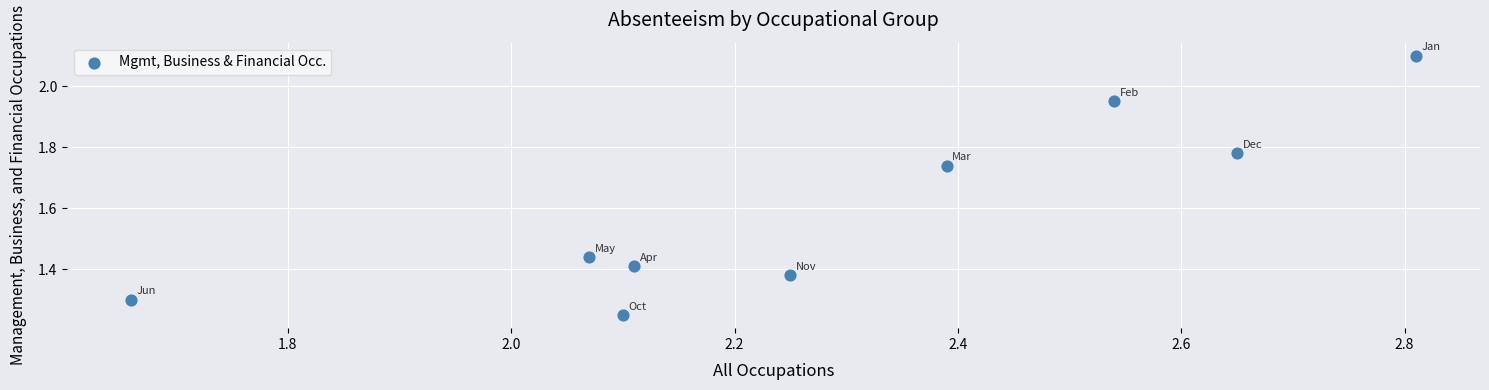

What is the average X value?

2.3